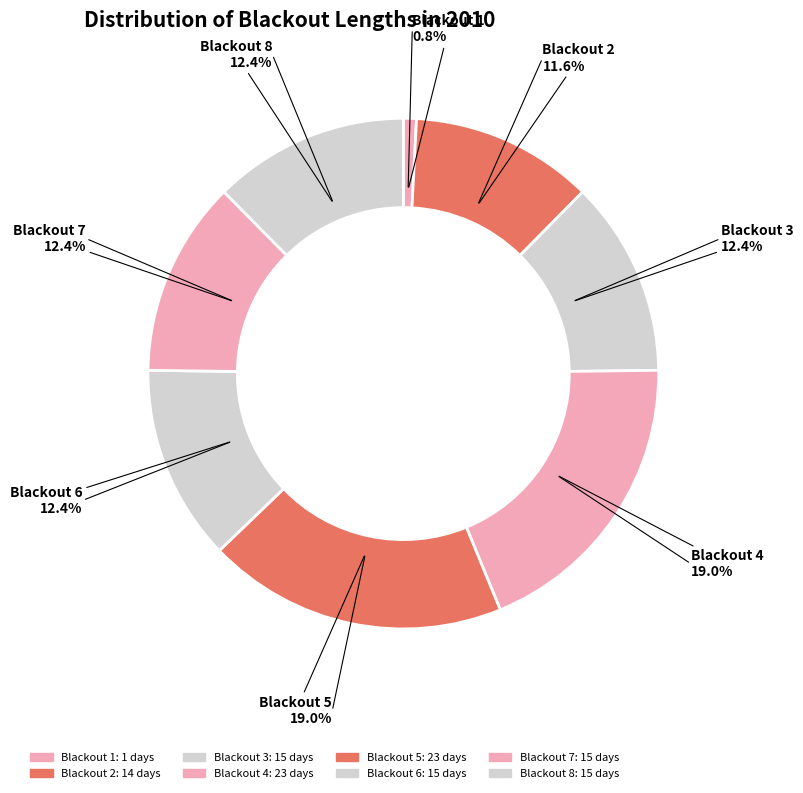

What is the smallest slice in the pie chart?

Blackout 1